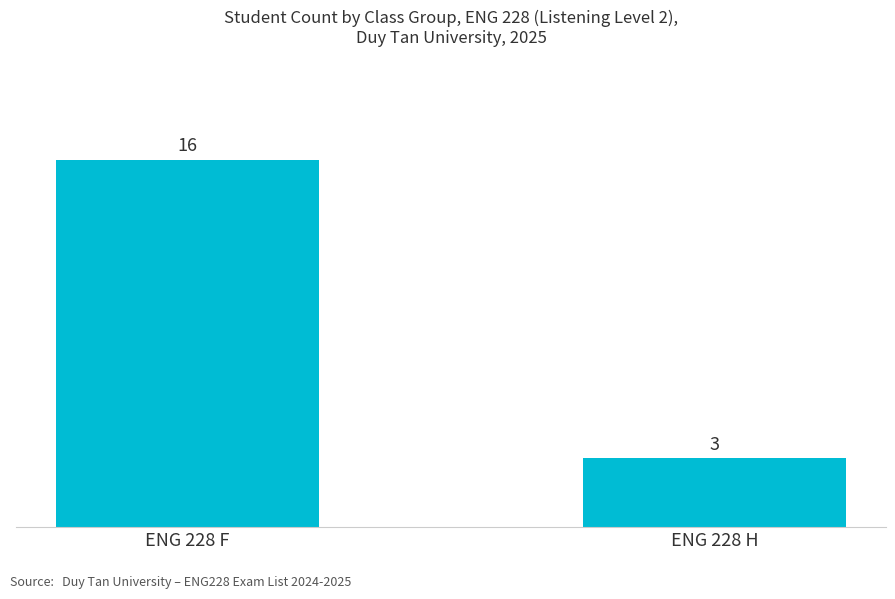

Reading left to right, what are all the values shown in this chart?

ENG 228 F=16	ENG 228 H=3